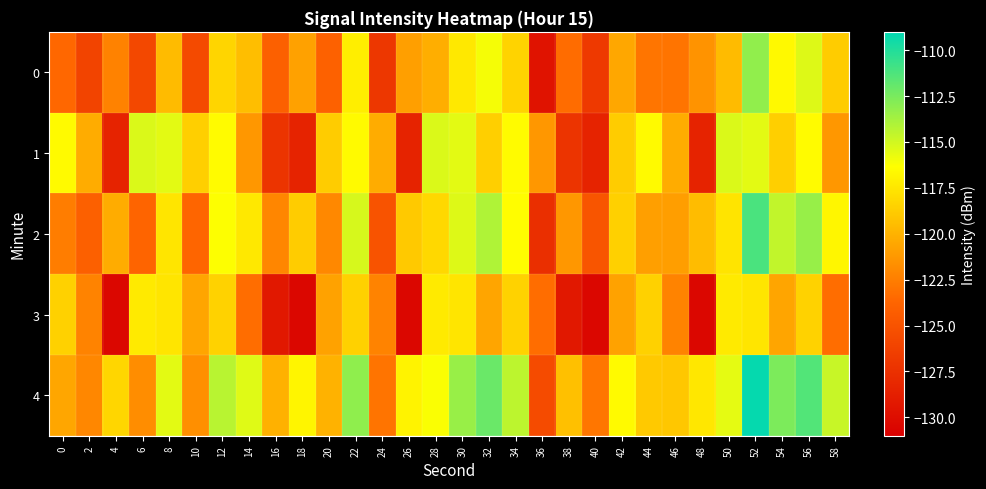

Which series has the largest total across all categories?

4